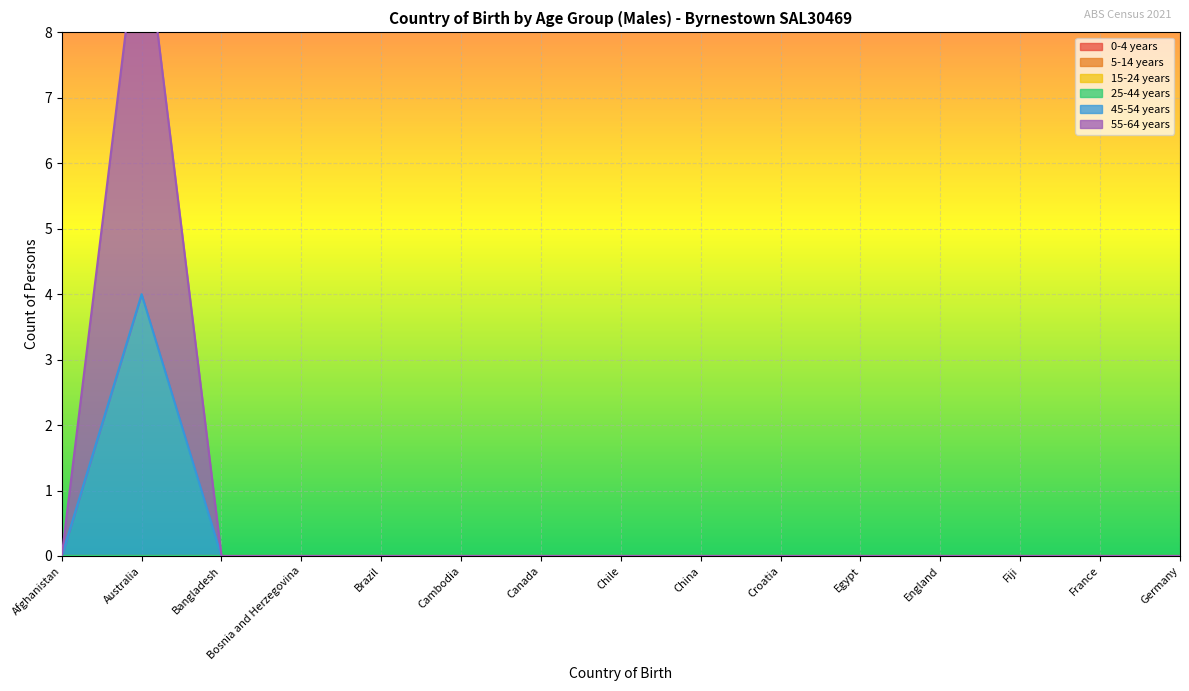

Reading left to right, list all the values displayed in this chart.

0-4 years: Afghanistan=0	Australia=0	Bangladesh=0	Bosnia and Herzegovina=0	Brazil=0	Cambodia=0	Canada=0	Chile=0	China=0	Croatia=0	Egypt=0	England=0	Fiji=0	France=0	Germany=0
5-14 years: Afghanistan=0	Australia=0	Bangladesh=0	Bosnia and Herzegovina=0	Brazil=0	Cambodia=0	Canada=0	Chile=0	China=0	Croatia=0	Egypt=0	England=0	Fiji=0	France=0	Germany=0
15-24 years: Afghanistan=0	Australia=0	Bangladesh=0	Bosnia and Herzegovina=0	Brazil=0	Cambodia=0	Canada=0	Chile=0	China=0	Croatia=0	Egypt=0	England=0	Fiji=0	France=0	Germany=0
25-44 years: Afghanistan=0	Australia=0	Bangladesh=0	Bosnia and Herzegovina=0	Brazil=0	Cambodia=0	Canada=0	Chile=0	China=0	Croatia=0	Egypt=0	England=0	Fiji=0	France=0	Germany=0
45-54 years: Afghanistan=0	Australia=4	Bangladesh=0	Bosnia and Herzegovina=0	Brazil=0	Cambodia=0	Canada=0	Chile=0	China=0	Croatia=0	Egypt=0	England=0	Fiji=0	France=0	Germany=0
55-64 years: Afghanistan=0	Australia=6	Bangladesh=0	Bosnia and Herzegovina=0	Brazil=0	Cambodia=0	Canada=0	Chile=0	China=0	Croatia=0	Egypt=0	England=0	Fiji=0	France=0	Germany=0